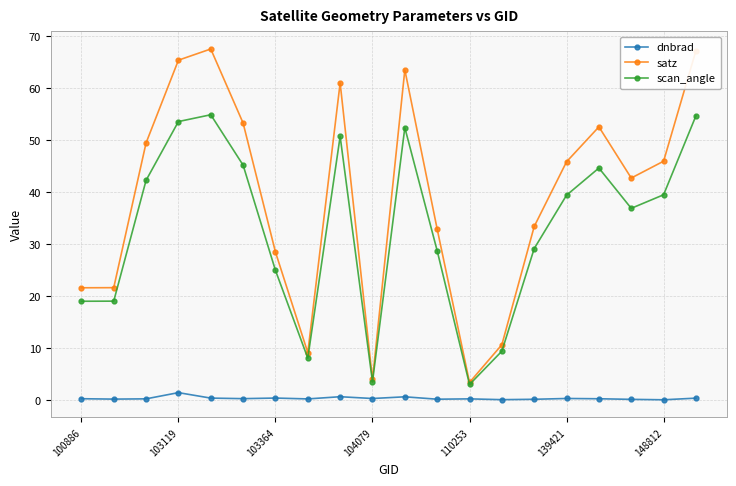

What is the difference between the second highest and minimum values in the dnbrad series?

0.6